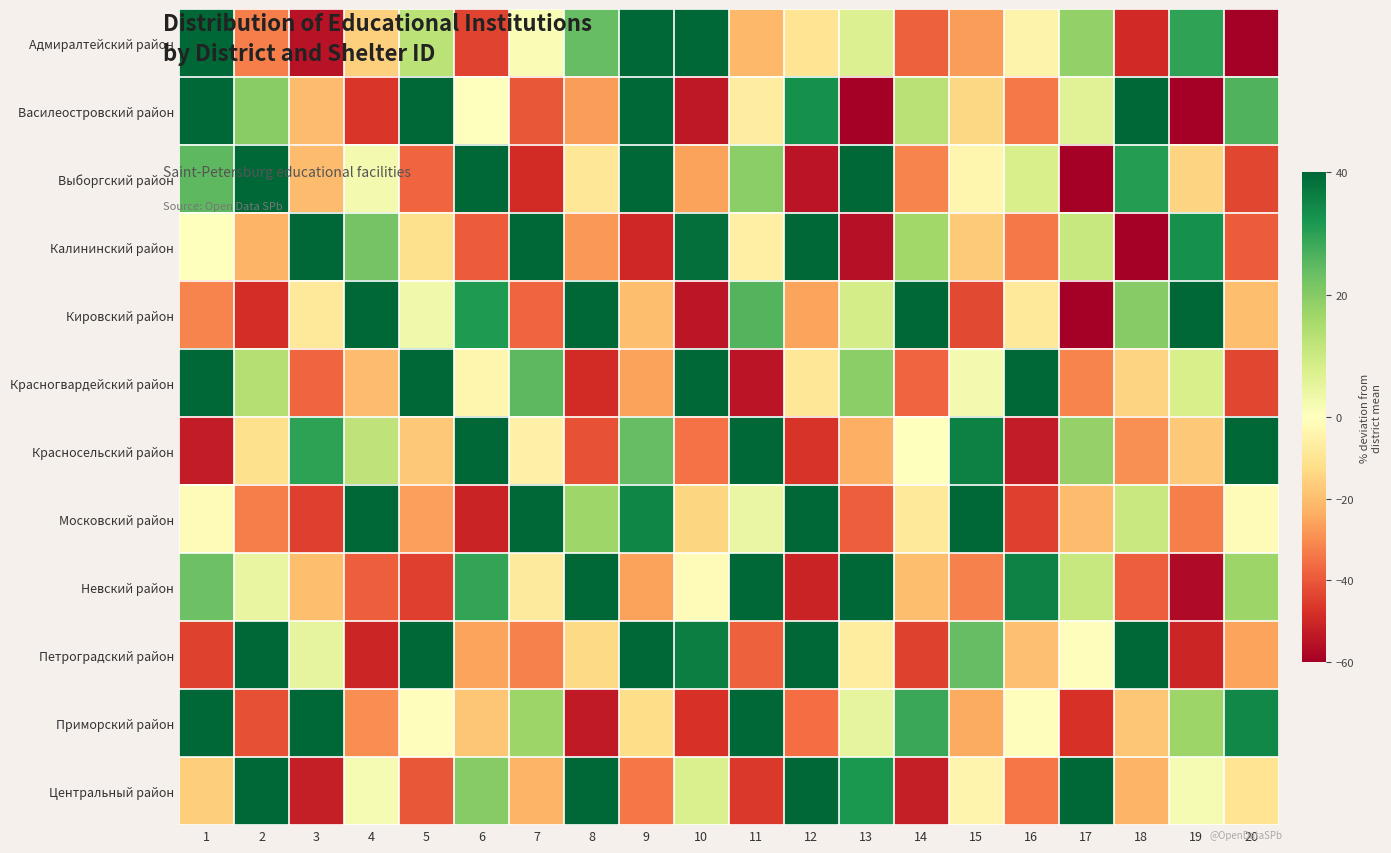

Which series has the largest total across all categories?

Петроградский район